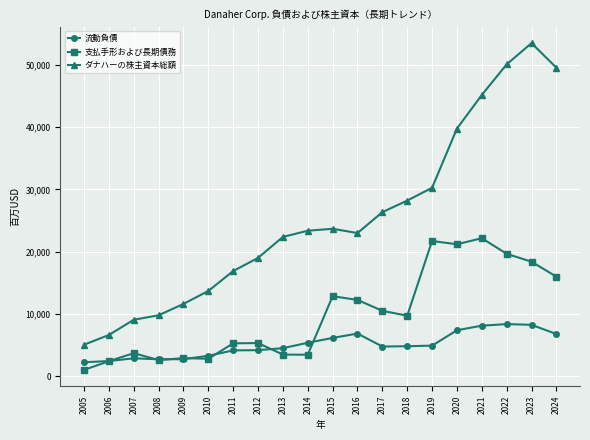

True or false: 支払手形および長期債務 has more than 1 points higher than both neighbors.

True